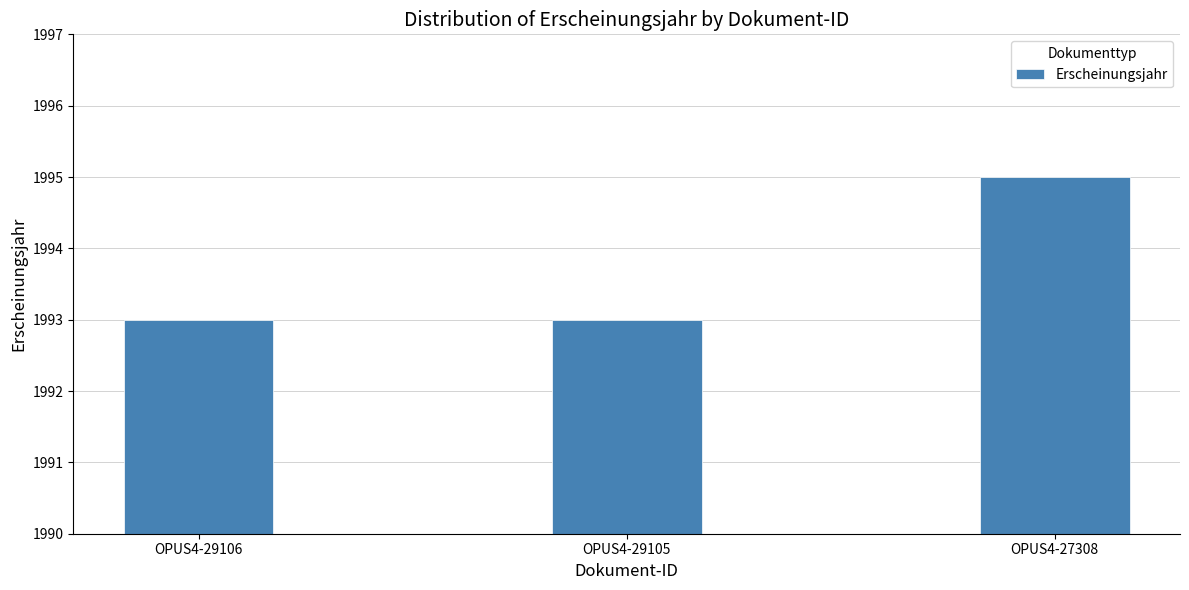

Reading left to right, transcribe all the data shown in this chart.

1993	1993	1995